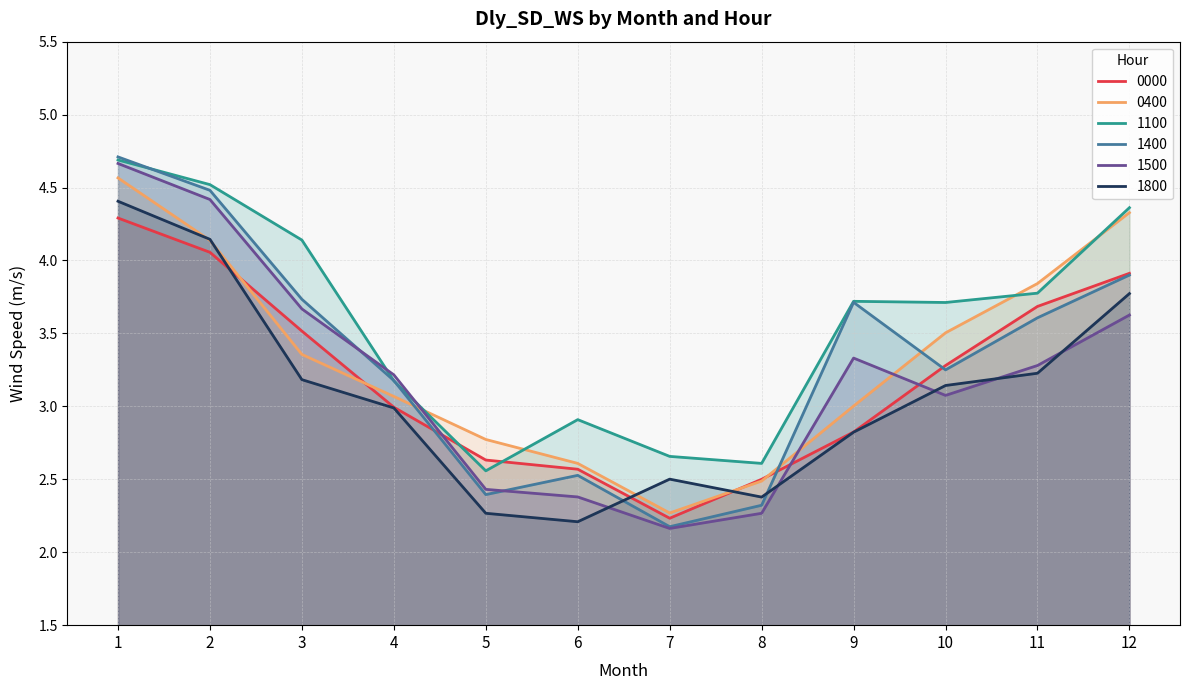

What is the sum of all 1100 values?

42.8